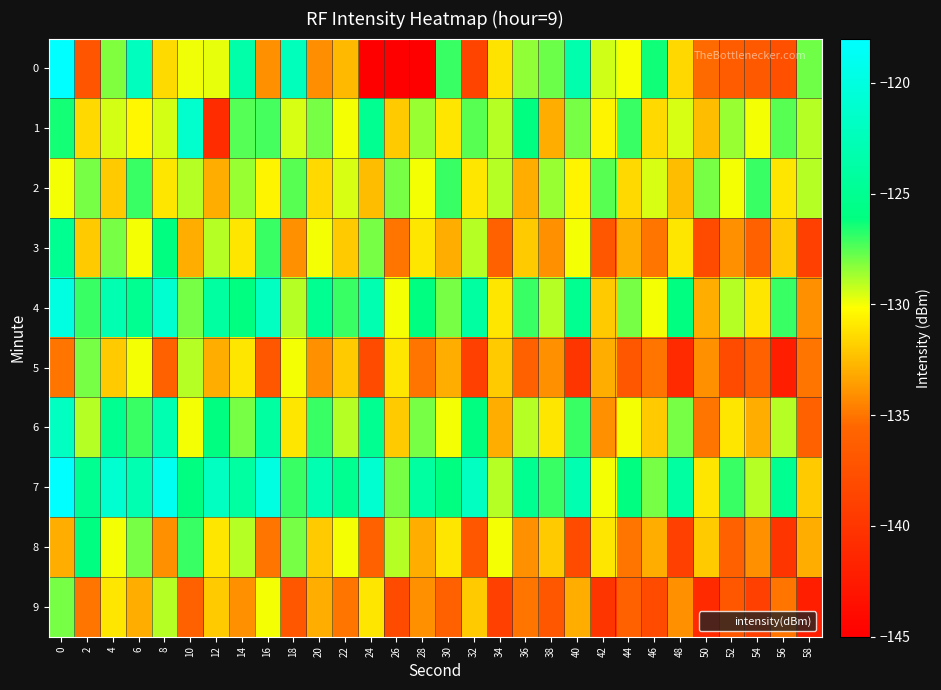

Reading left to right, transcribe all the data shown in this chart.

0: 0=-117.5	2=-137.0	4=-128.2	6=-122.1	8=-131.4	10=-130.0	12=-129.8	14=-123.5	16=-134.1	18=-122.3	20=-134.1	22=-132.6	24=-145.0	26=-145.5	28=-145.0	30=-127.0	32=-138.7	34=-131.1	36=-128.4	38=-127.8	40=-123.3	42=-129.4	44=-130.0	46=-126.4	48=-131.5	50=-135.4	52=-136.4	54=-136.7	56=-137.5	58=-127.9
1: 0=-126.4	2=-131.5	4=-129.5	6=-130.4	8=-129.5	10=-121.3	12=-140.9	14=-127.5	16=-127.2	18=-129.5	20=-128.0	22=-130.0	24=-125.0	26=-132.0	28=-128.5	30=-131.0	32=-127.5	34=-129.0	36=-126.0	38=-133.0	40=-128.0	42=-130.5	44=-127.0	46=-131.5	48=-129.5	50=-132.5	52=-128.5	54=-130.0	56=-127.5	58=-129.0
2: 0=-130.0	2=-128.0	4=-132.0	6=-127.0	8=-131.0	10=-129.0	12=-133.0	14=-128.5	16=-130.5	18=-127.5	20=-131.5	22=-129.5	24=-132.5	26=-128.0	28=-130.0	30=-127.0	32=-131.0	34=-129.0	36=-133.0	38=-128.5	40=-130.5	42=-127.5	44=-131.5	46=-129.5	48=-132.5	50=-128.0	52=-130.0	54=-127.0	56=-131.0	58=-129.0
3: 0=-125.0	2=-132.0	4=-128.0	6=-130.0	8=-126.0	10=-133.0	12=-129.0	14=-131.0	16=-127.0	18=-134.0	20=-130.0	22=-132.0	24=-128.0	26=-135.0	28=-131.0	30=-133.0	32=-129.0	34=-136.0	36=-132.0	38=-134.0	40=-130.0	42=-137.0	44=-133.0	46=-135.0	48=-131.0	50=-138.0	52=-134.0	54=-136.0	56=-132.0	58=-139.0
4: 0=-120.0	2=-127.0	4=-123.0	6=-125.0	8=-121.0	10=-128.0	12=-124.0	14=-126.0	16=-122.0	18=-129.0	20=-125.0	22=-127.0	24=-123.0	26=-130.0	28=-126.0	30=-128.0	32=-124.0	34=-131.0	36=-127.0	38=-129.0	40=-125.0	42=-132.0	44=-128.0	46=-130.0	48=-126.0	50=-133.0	52=-129.0	54=-131.0	56=-127.0	58=-134.0
5: 0=-135.0	2=-128.0	4=-132.0	6=-130.0	8=-136.0	10=-129.0	12=-133.0	14=-131.0	16=-137.0	18=-130.0	20=-134.0	22=-132.0	24=-138.0	26=-131.0	28=-135.0	30=-133.0	32=-139.0	34=-132.0	36=-136.0	38=-134.0	40=-140.0	42=-133.0	44=-137.0	46=-135.0	48=-141.0	50=-134.0	52=-138.0	54=-136.0	56=-142.0	58=-135.0
6: 0=-122.0	2=-129.0	4=-125.0	6=-127.0	8=-123.0	10=-130.0	12=-126.0	14=-128.0	16=-124.0	18=-131.0	20=-127.0	22=-129.0	24=-125.0	26=-132.0	28=-128.0	30=-130.0	32=-126.0	34=-133.0	36=-129.0	38=-131.0	40=-127.0	42=-134.0	44=-130.0	46=-132.0	48=-128.0	50=-135.0	52=-131.0	54=-133.0	56=-129.0	58=-136.0
7: 0=-118.0	2=-125.0	4=-121.0	6=-123.0	8=-119.0	10=-126.0	12=-122.0	14=-124.0	16=-120.0	18=-127.0	20=-123.0	22=-125.0	24=-121.0	26=-128.0	28=-124.0	30=-126.0	32=-122.0	34=-129.0	36=-125.0	38=-127.0	40=-123.0	42=-130.0	44=-126.0	46=-128.0	48=-124.0	50=-131.0	52=-127.0	54=-129.0	56=-125.0	58=-132.0
8: 0=-133.0	2=-126.0	4=-130.0	6=-128.0	8=-134.0	10=-127.0	12=-131.0	14=-129.0	16=-135.0	18=-128.0	20=-132.0	22=-130.0	24=-136.0	26=-129.0	28=-133.0	30=-131.0	32=-137.0	34=-130.0	36=-134.0	38=-132.0	40=-138.0	42=-131.0	44=-135.0	46=-133.0	48=-139.0	50=-132.0	52=-136.0	54=-134.0	56=-140.0	58=-133.0
9: 0=-128.0	2=-135.0	4=-131.0	6=-133.0	8=-129.0	10=-136.0	12=-132.0	14=-134.0	16=-130.0	18=-137.0	20=-133.0	22=-135.0	24=-131.0	26=-138.0	28=-134.0	30=-136.0	32=-132.0	34=-139.0	36=-135.0	38=-137.0	40=-133.0	42=-140.0	44=-136.0	46=-138.0	48=-134.0	50=-141.0	52=-137.0	54=-139.0	56=-135.0	58=-142.0